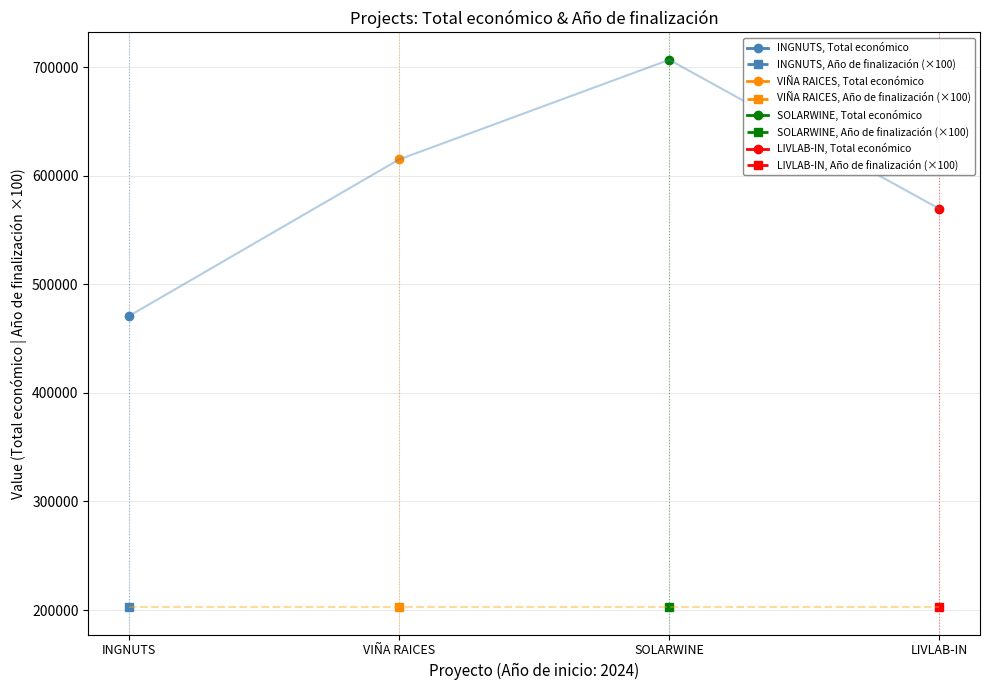

At which label is the value closest to 588686?

LIVLAB-IN